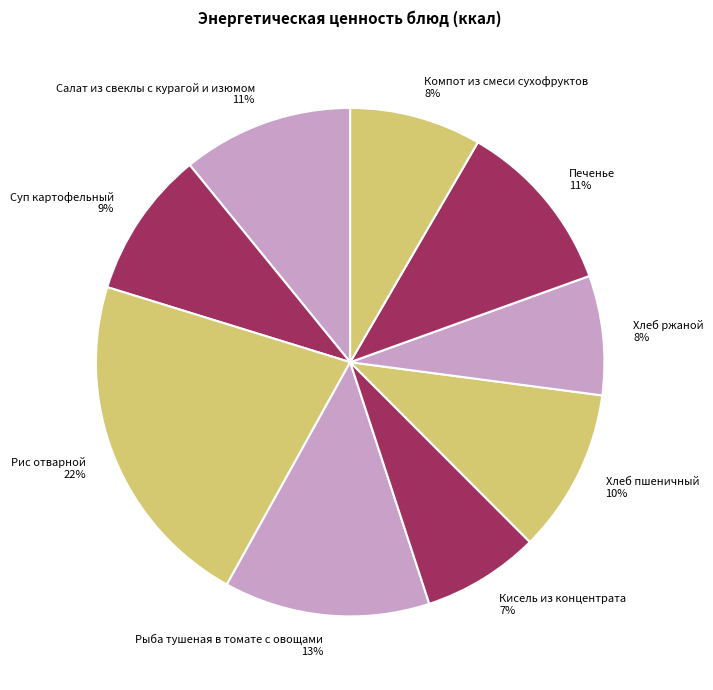

How many slices are in this pie chart?

9